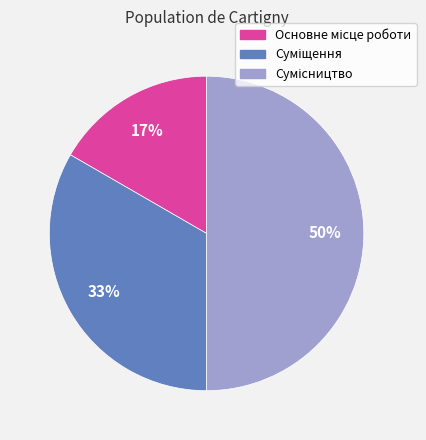

To the nearest percent, what is the average slice percentage?

33%